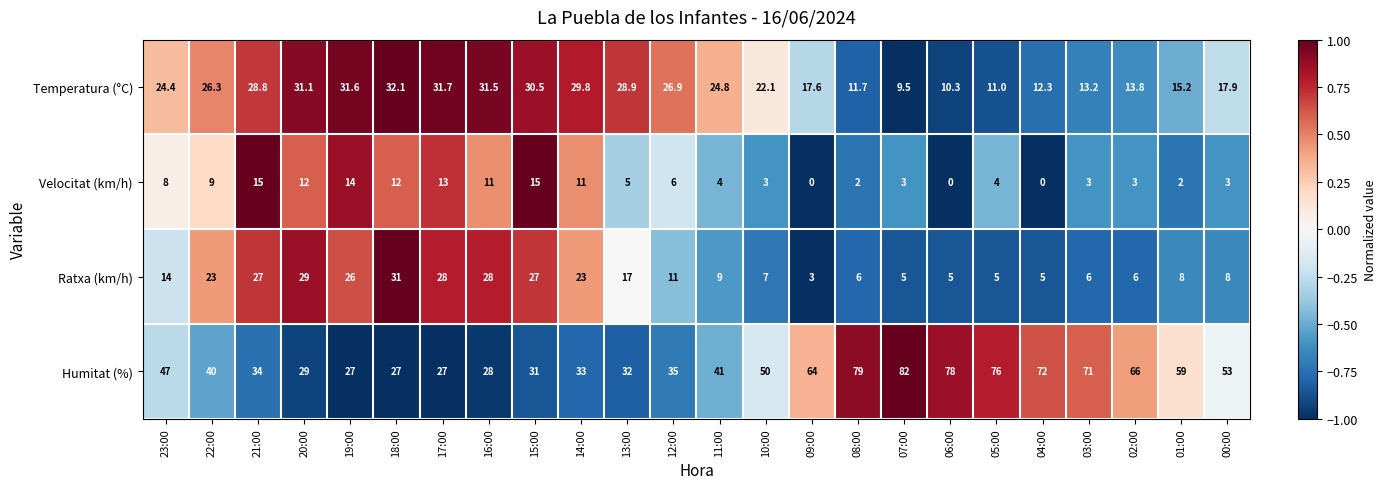

Rank the series at 04:00 from highest to lowest value.

Humitat (%), Temperatura (°C), Ratxa (km/h), Velocitat (km/h)